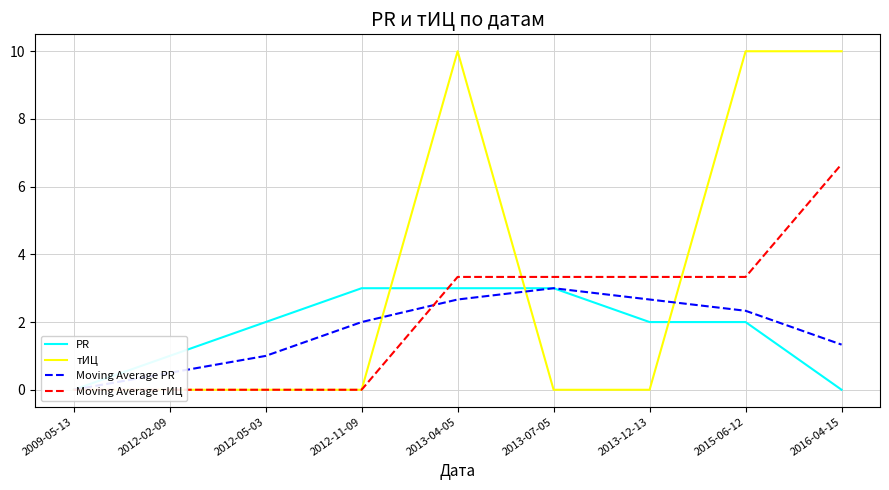

At which category is the sum across all series the highest?

2013-04-05